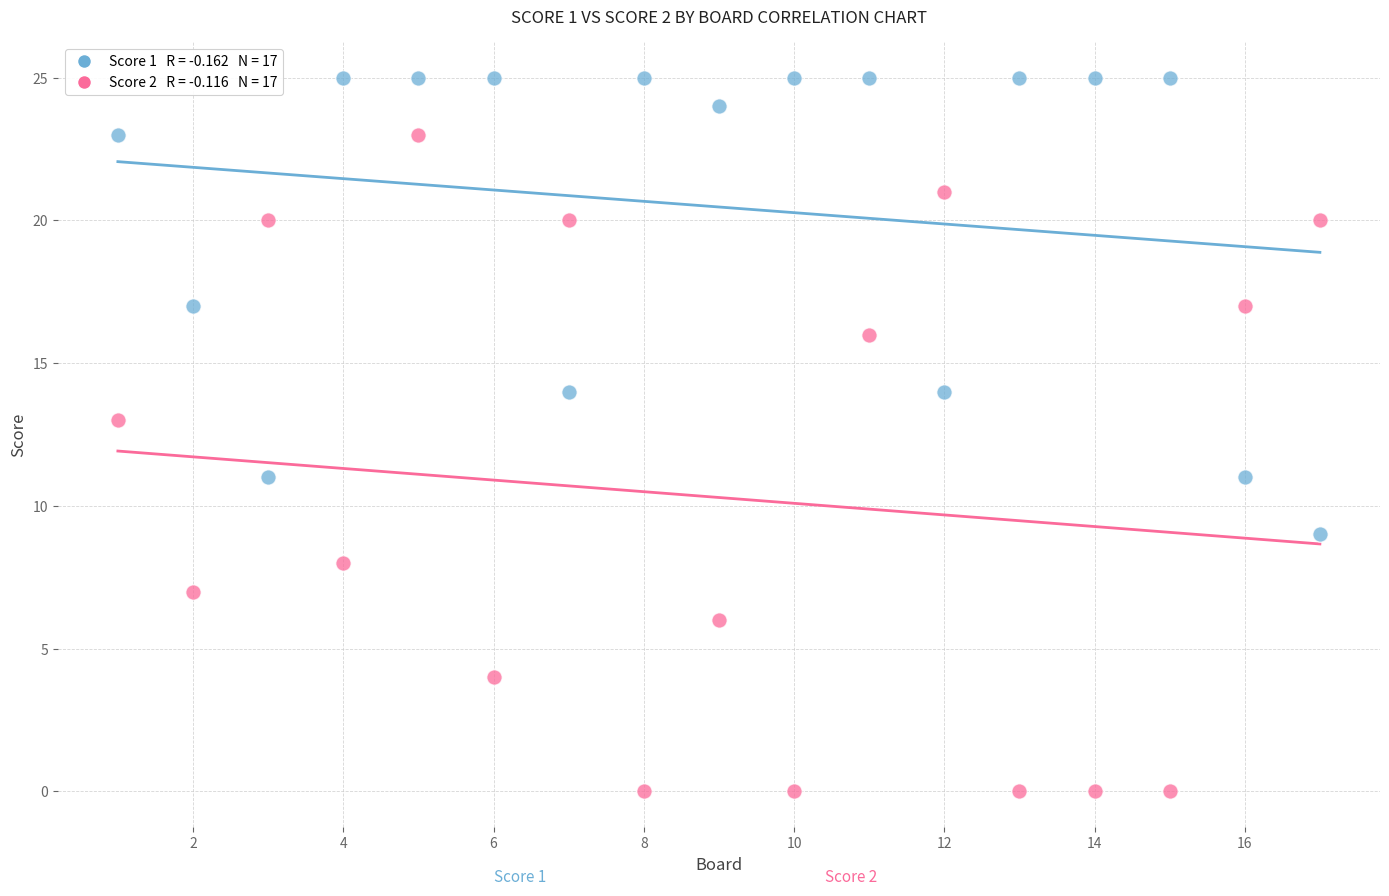

Across all data points, what is the range of Y values (max minus min)?

25